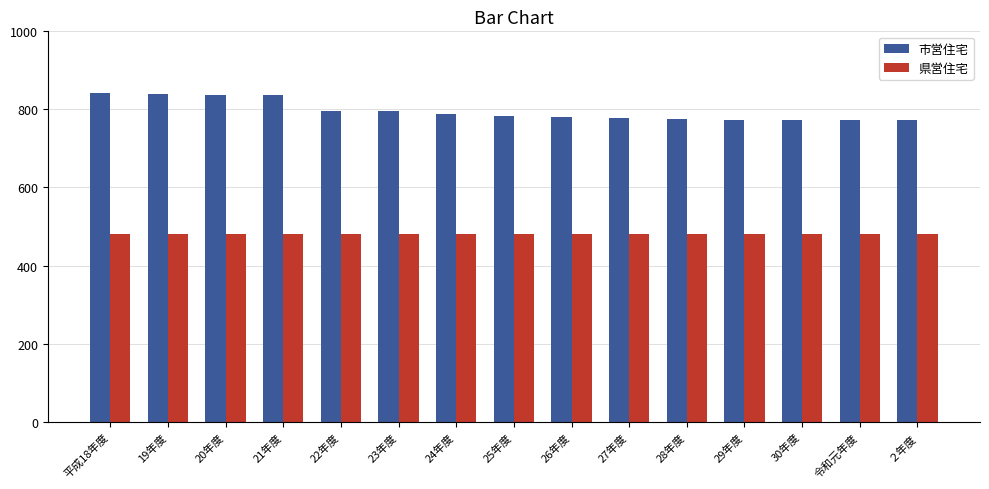

The 県営住宅 series shows 313 at 28年度. True or false?

False